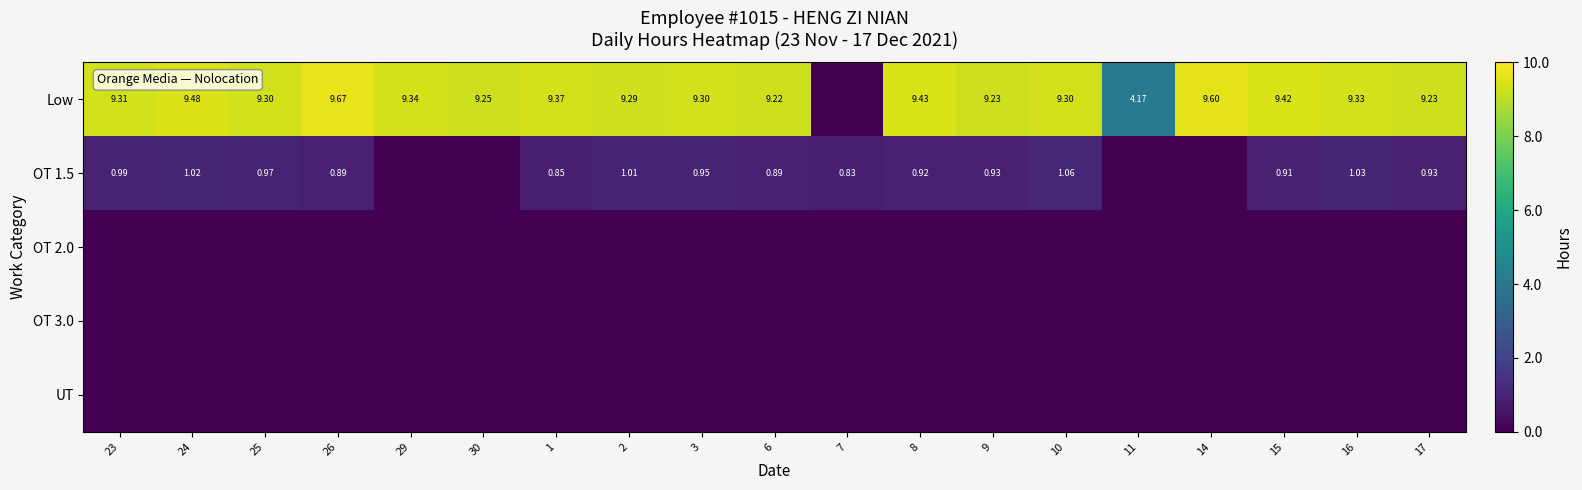

Where is OT 3.0 nearest to the value 0?

23